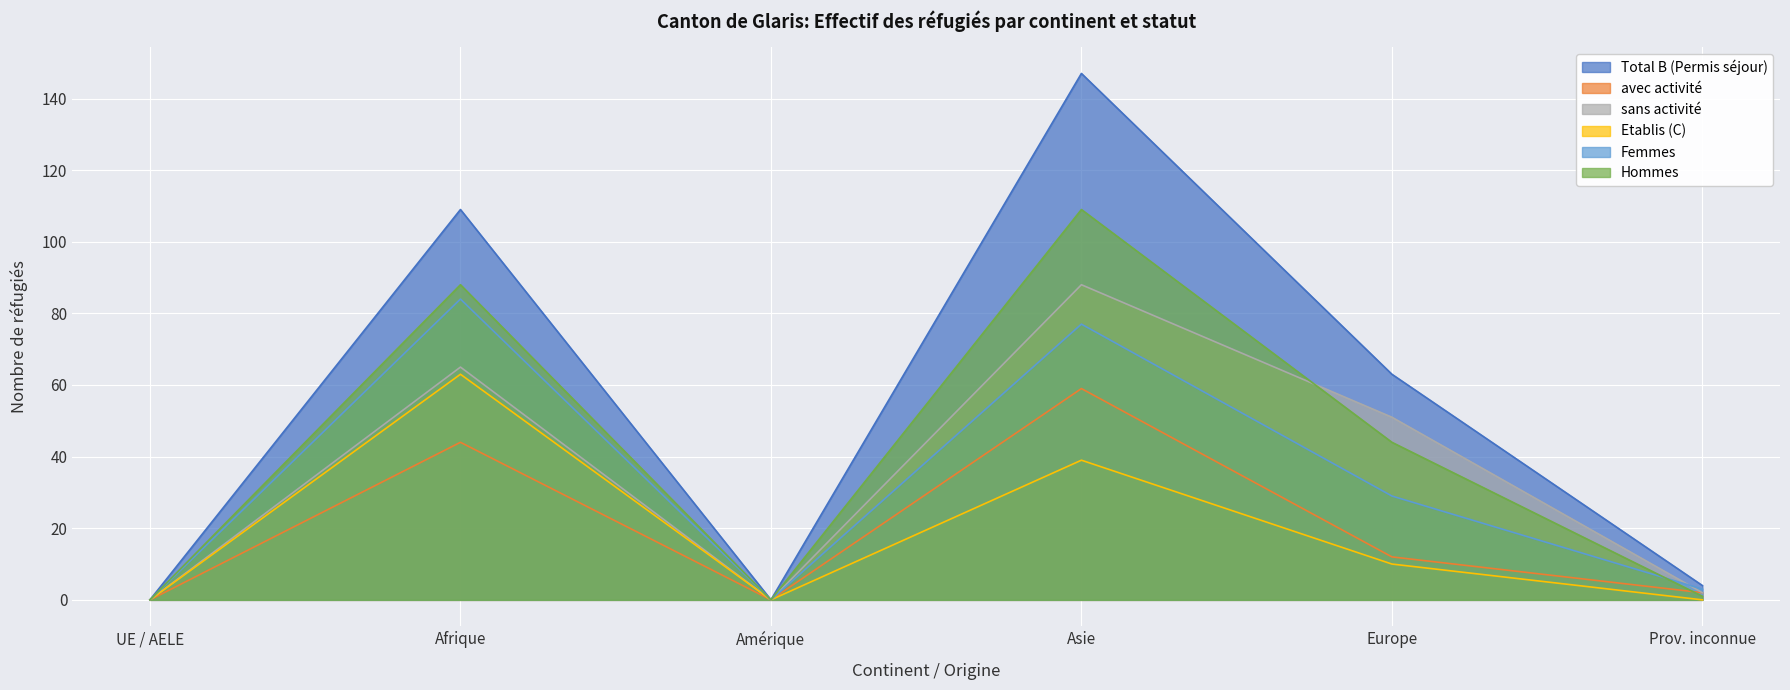

Which series has the largest total across all categories?

Total B (Permis séjour)